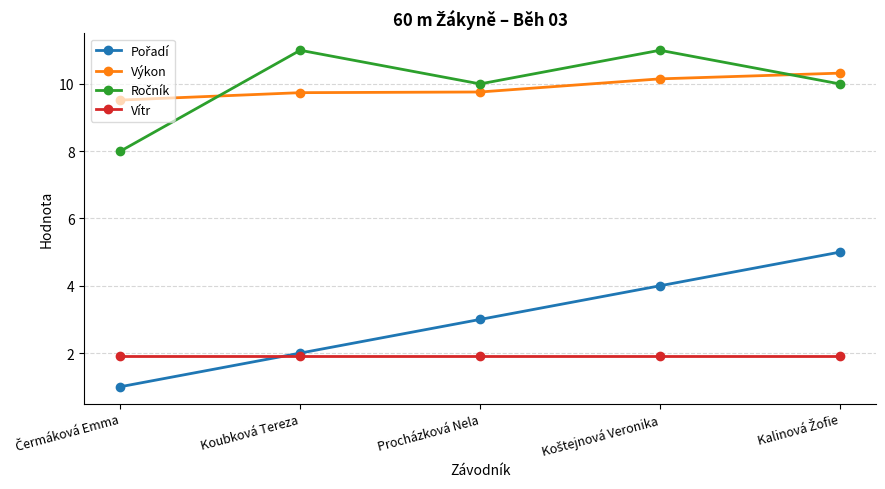

How many categories are shown in the chart?

5